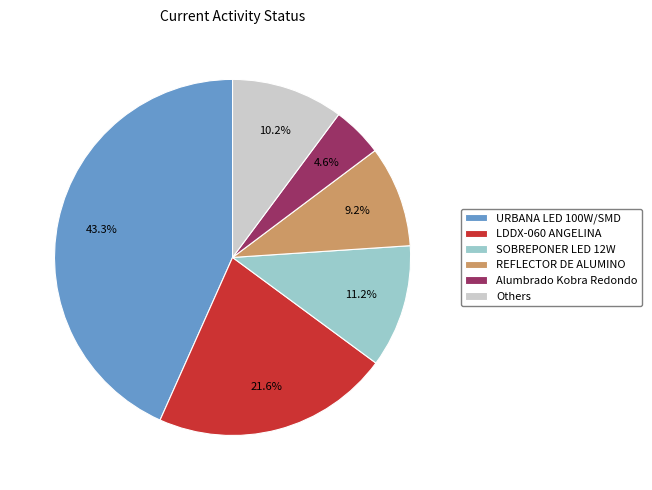

What is the ratio of the value at SOBREPONER LED 12W to the value at REFLECTOR DE ALUMINO?

1.2